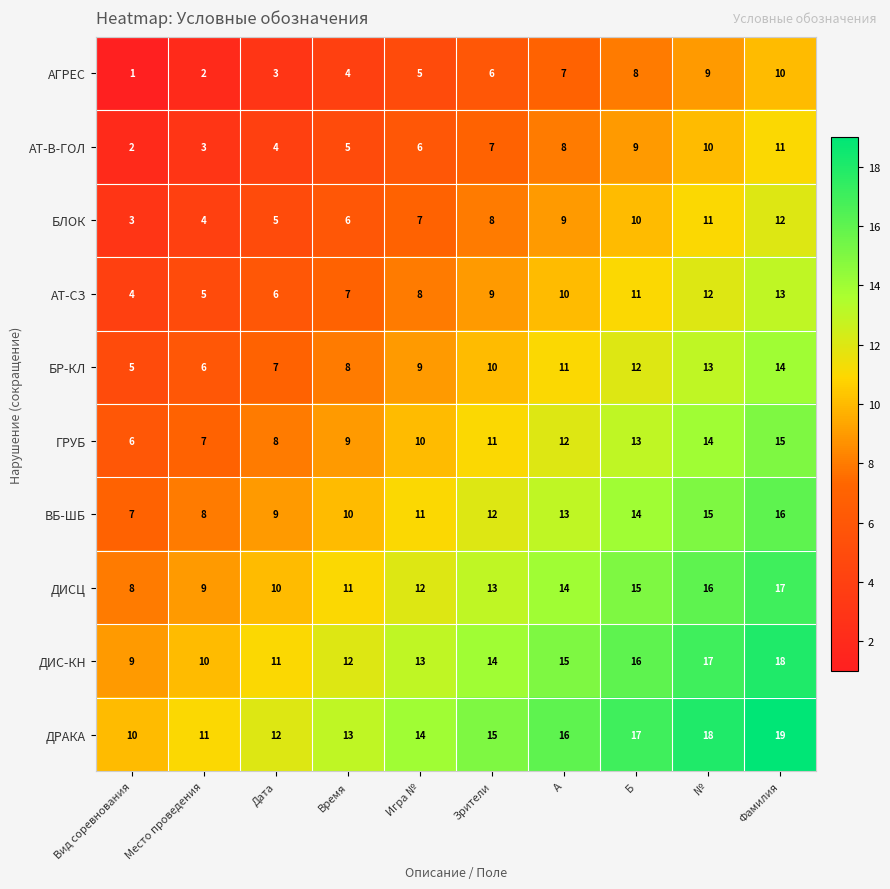

Rank the series at Б from highest to lowest value.

ДРАКА, ДИС-КН, ДИСЦ, ВБ-ШБ, ГРУБ, БР-КЛ, АТ-СЗ, БЛОК, АТ-В-ГОЛ, АГРЕС